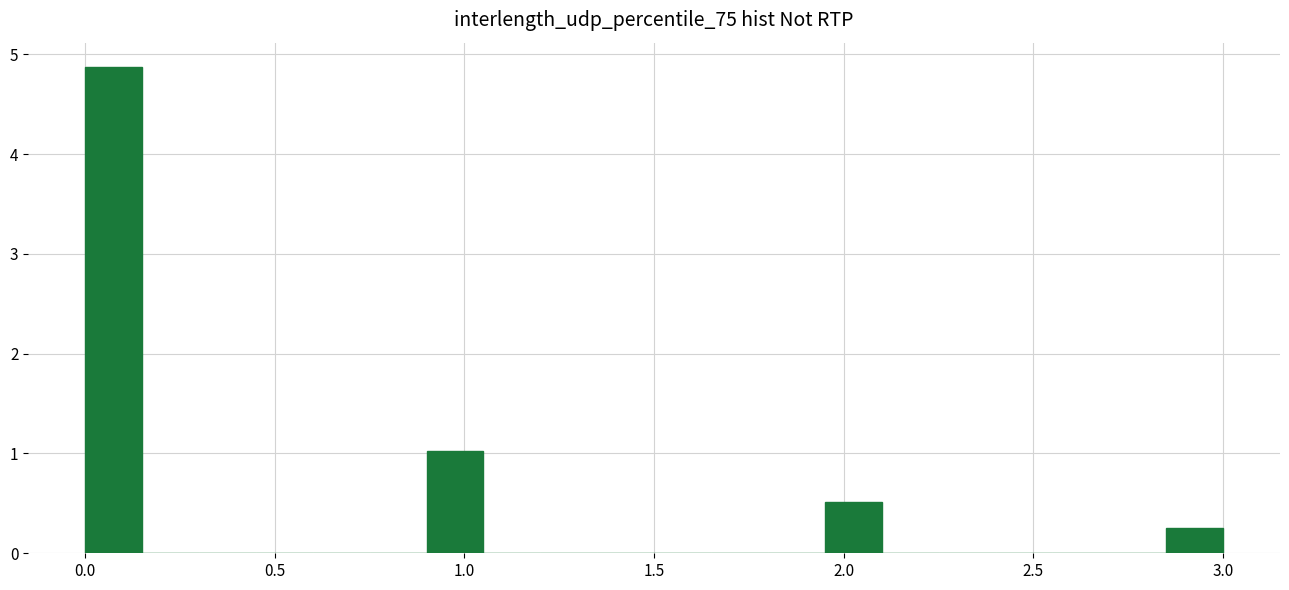

Around what value on the x-axis is the tallest bar? Give the approximate position of its centre, as read against the axis.

0.10